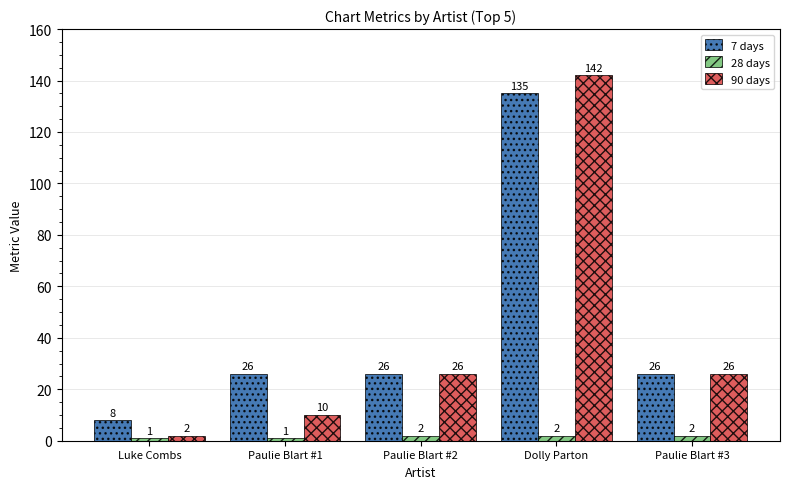

Which category has the highest value across all series?

Dolly Parton